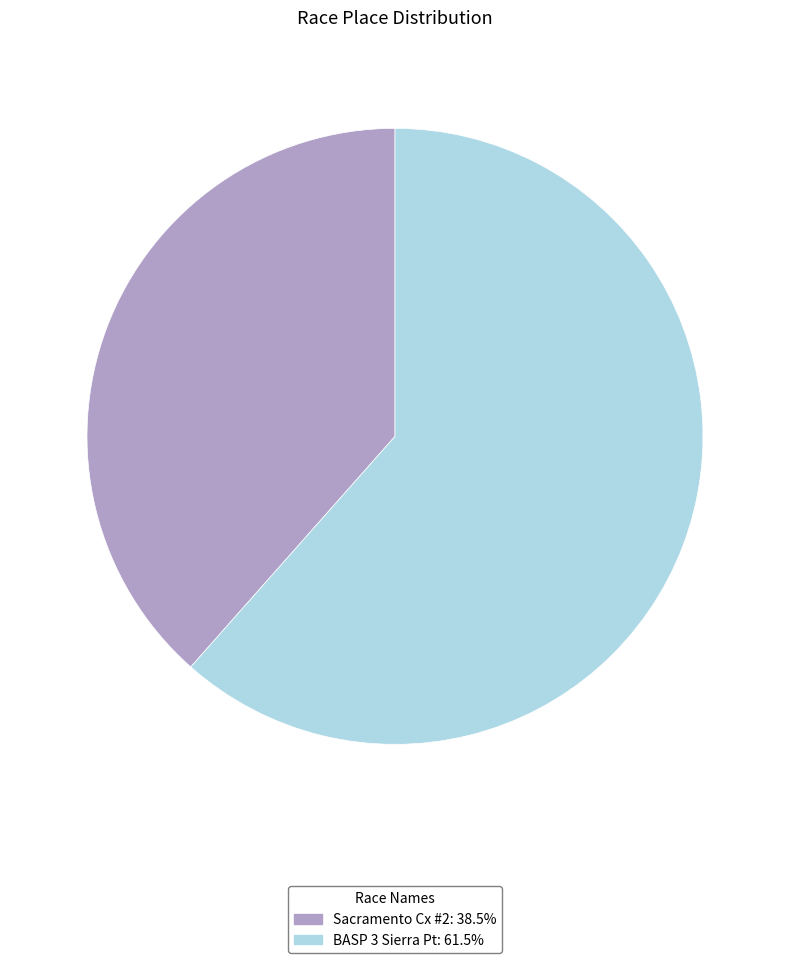

Do BASP 3 Sierra Pt and Sacramento Cx #2 together represent more than half of the pie?

Yes